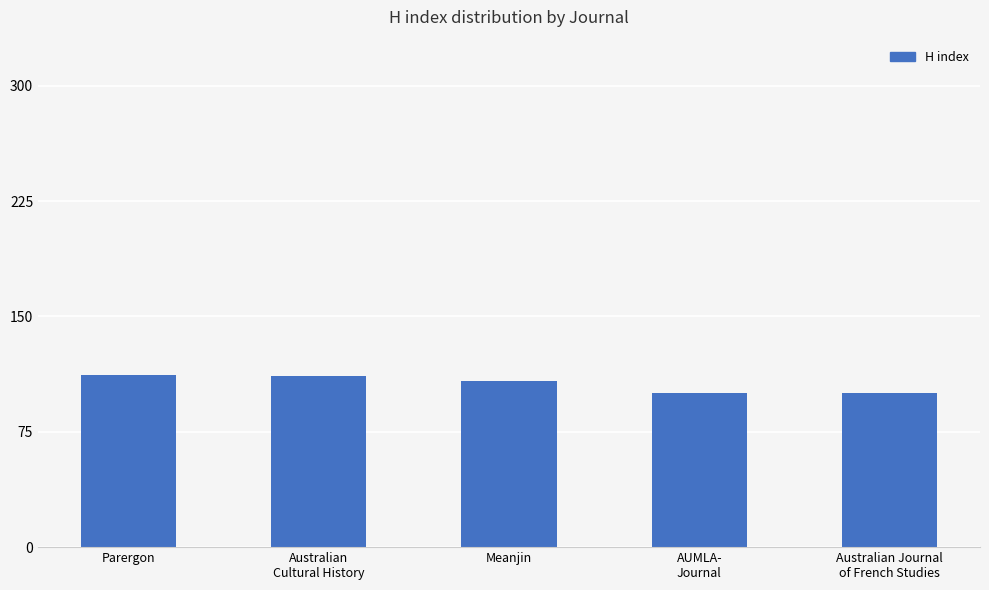

What is the change in value from Parergon to Meanjin?

-4